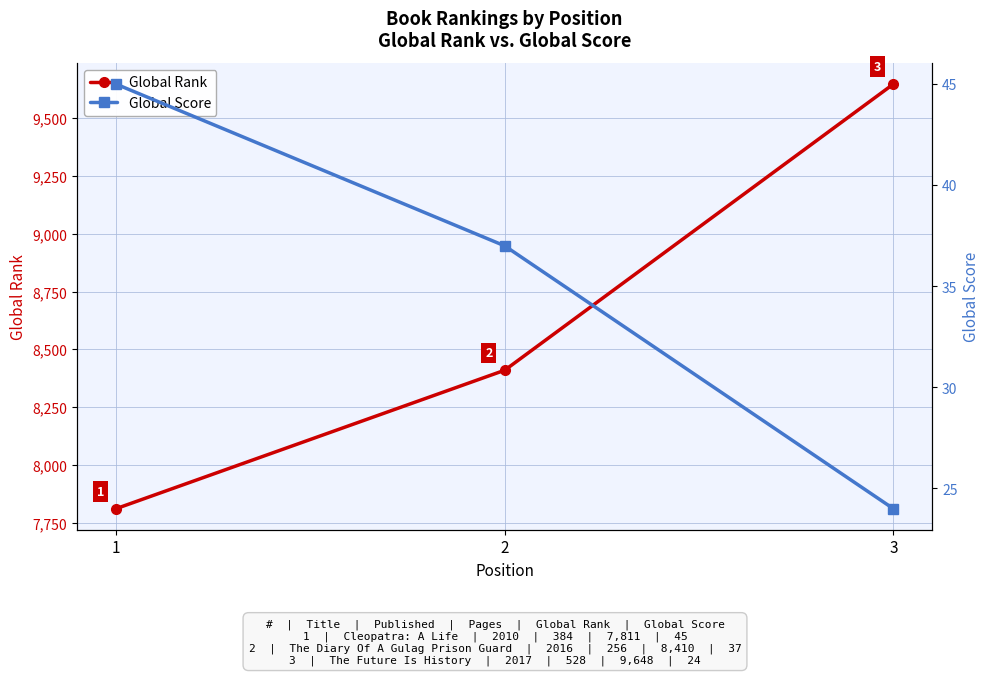

Rank the categories by Global Score value from lowest to highest.

3, 2, 1